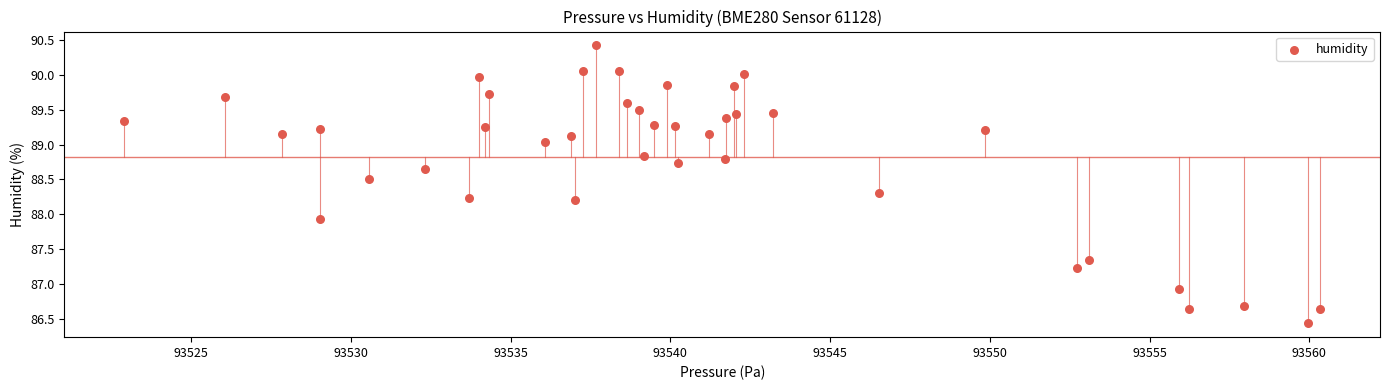

What Y value in the scatter plot is closest to 88?

87.9